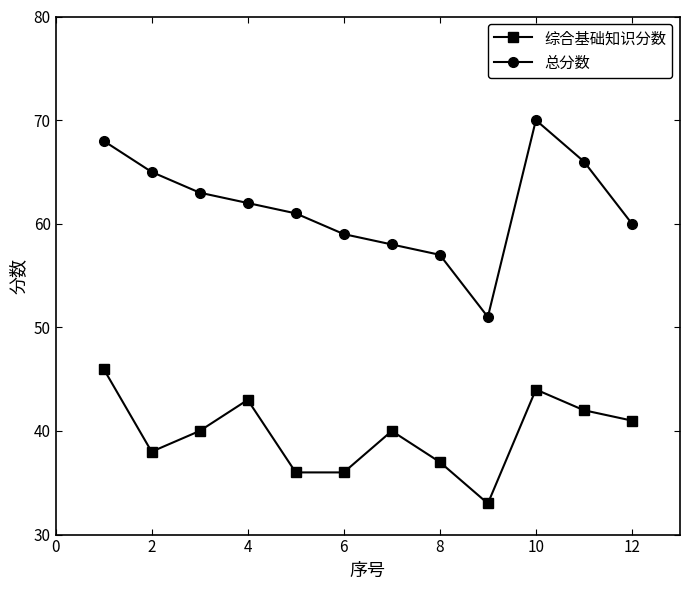

Reading left to right, what are all the values shown in this chart?

综合基础知识分数: 46	38	40	43	36	36	40	37	33	44	42	41
总分数: 68	65	63	62	61	59	58	57	51	70	66	60